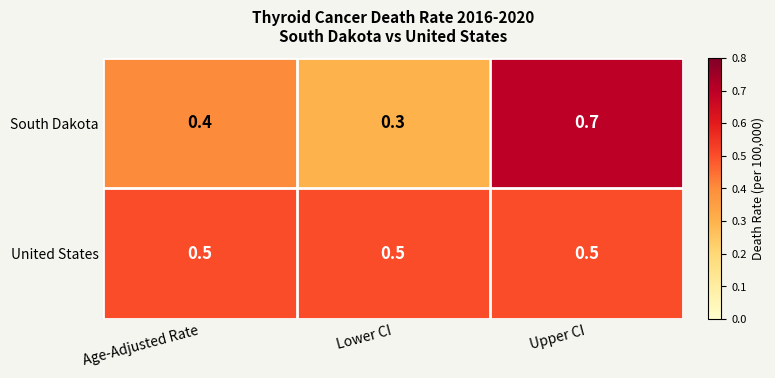

Count the South Dakota values in the range 0 to 1.

3